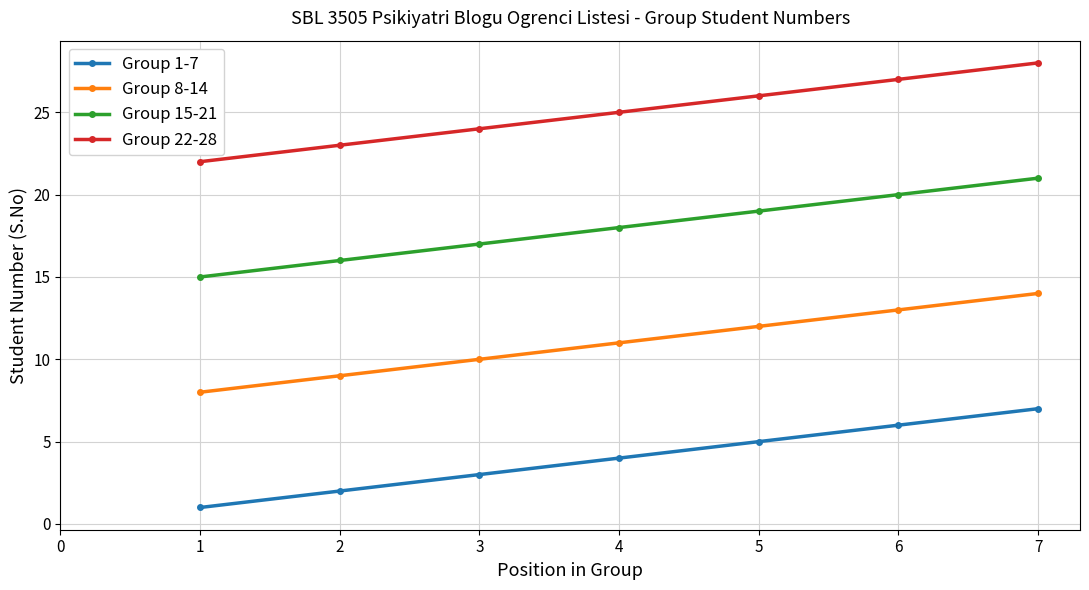

What is the value of the Group 8-14 point at the 6th from the left?

13